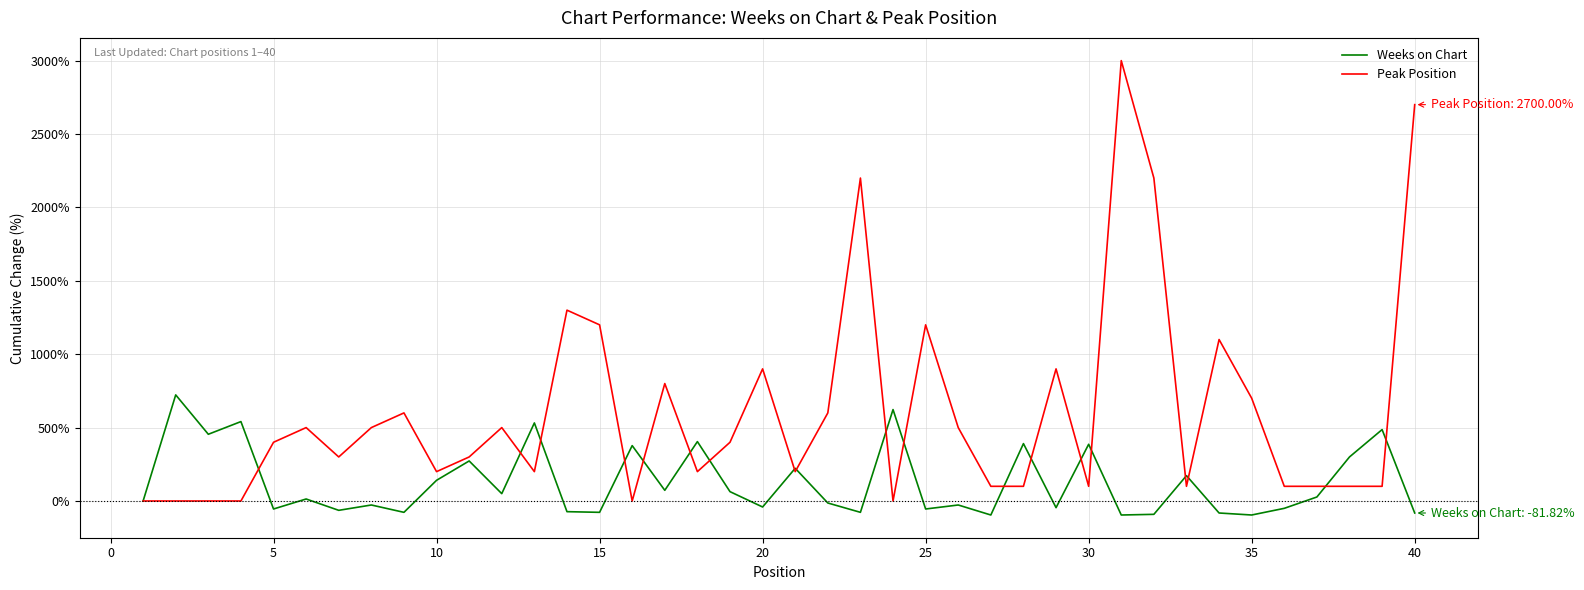

Count the number of data series in this chart.

2